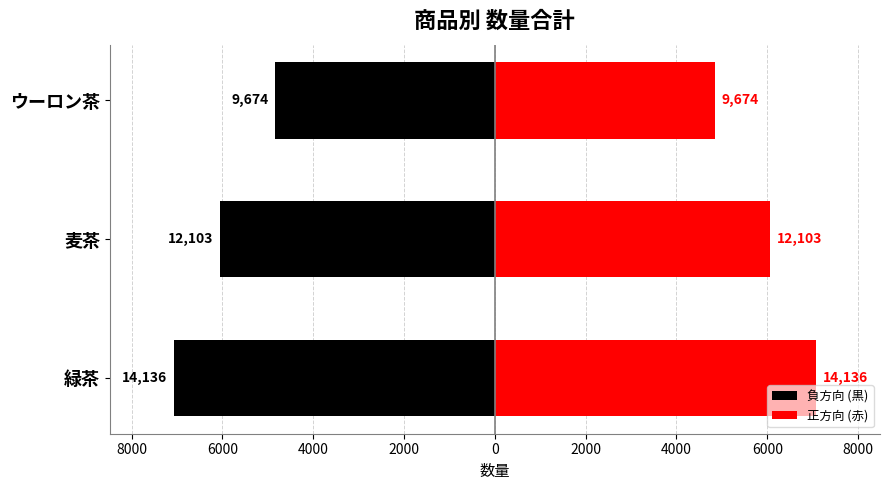

Reading right to left, extract all data points from this chart.

負方向 (黒): -4837.0	-6051.5	-7068.0
正方向 (赤): 4837.0	6051.5	7068.0